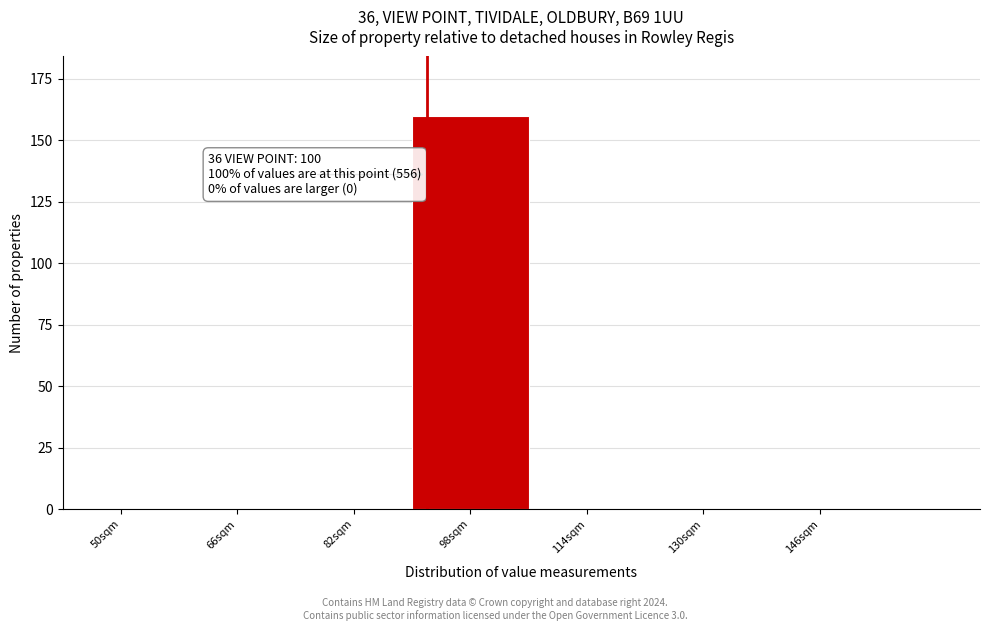

Reading left to right, transcribe all the data shown in this chart.

50sqm=0	66sqm=0	82sqm=0	98sqm=160	114sqm=0	130sqm=0	146sqm=0